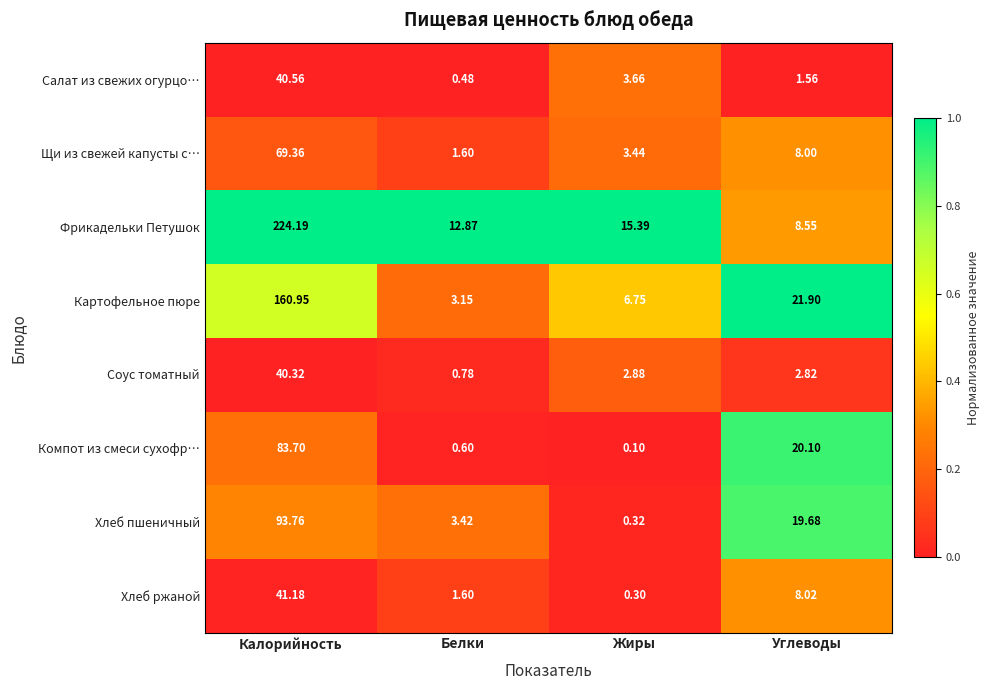

At which category is the sum across all series the highest?

Калорийность